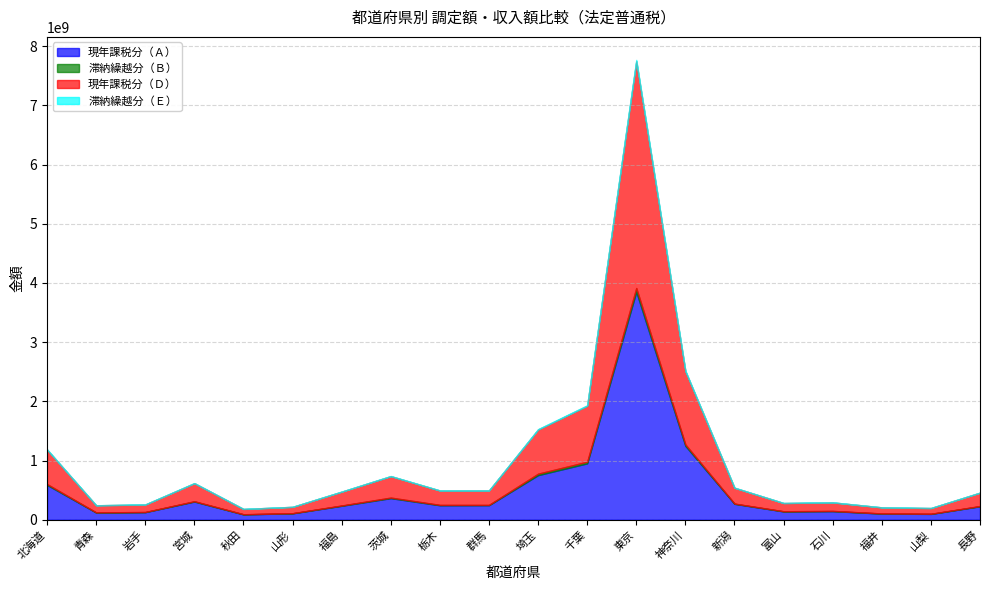

What is the sum of the 滞納繰越分（Ｅ） values at 石川 and 栃木?

2577375